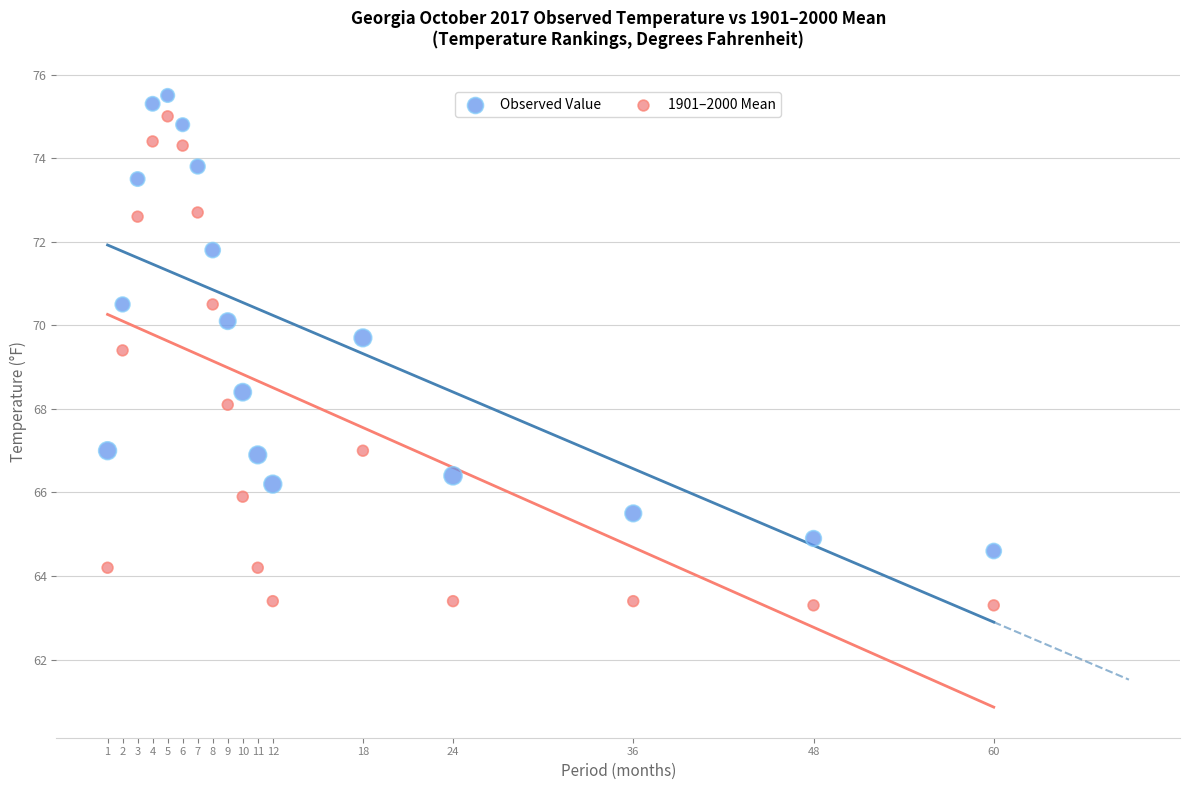

In the 1901–2000 Mean series, what Y value is closest to 69?

69.4